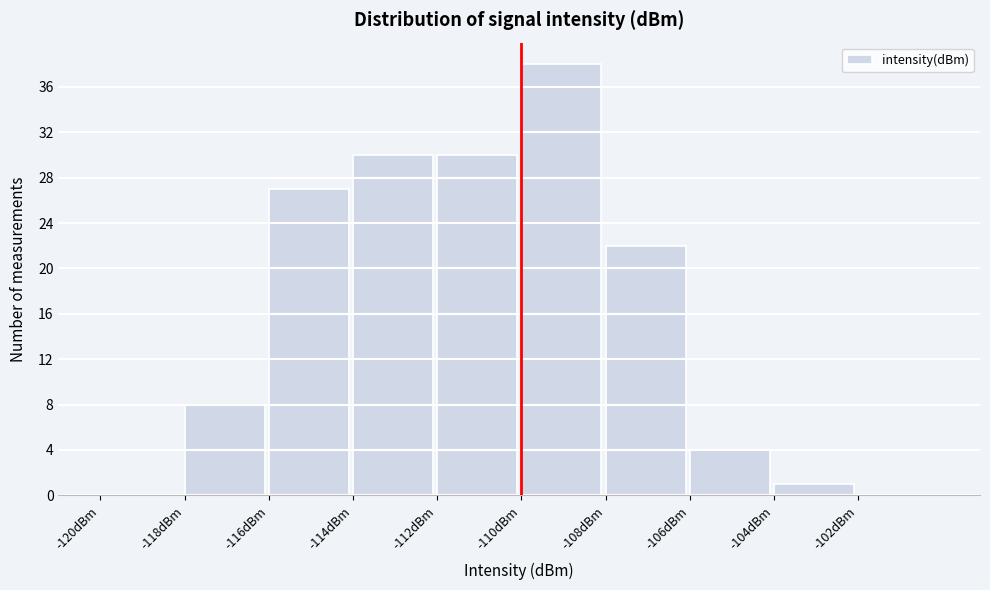

What is the height of the bar covering -116 to -114 on the x-axis? The values are not printed on the chart, so give them approximately, as read against the axis.

27